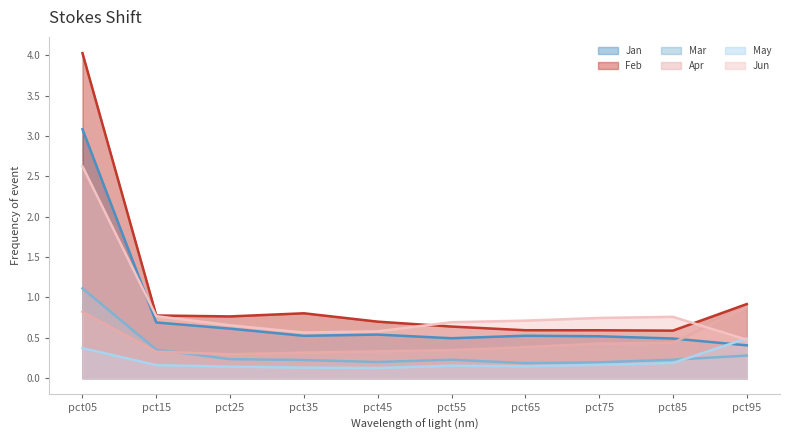

What is the minimum value shown in the chart?

0.1